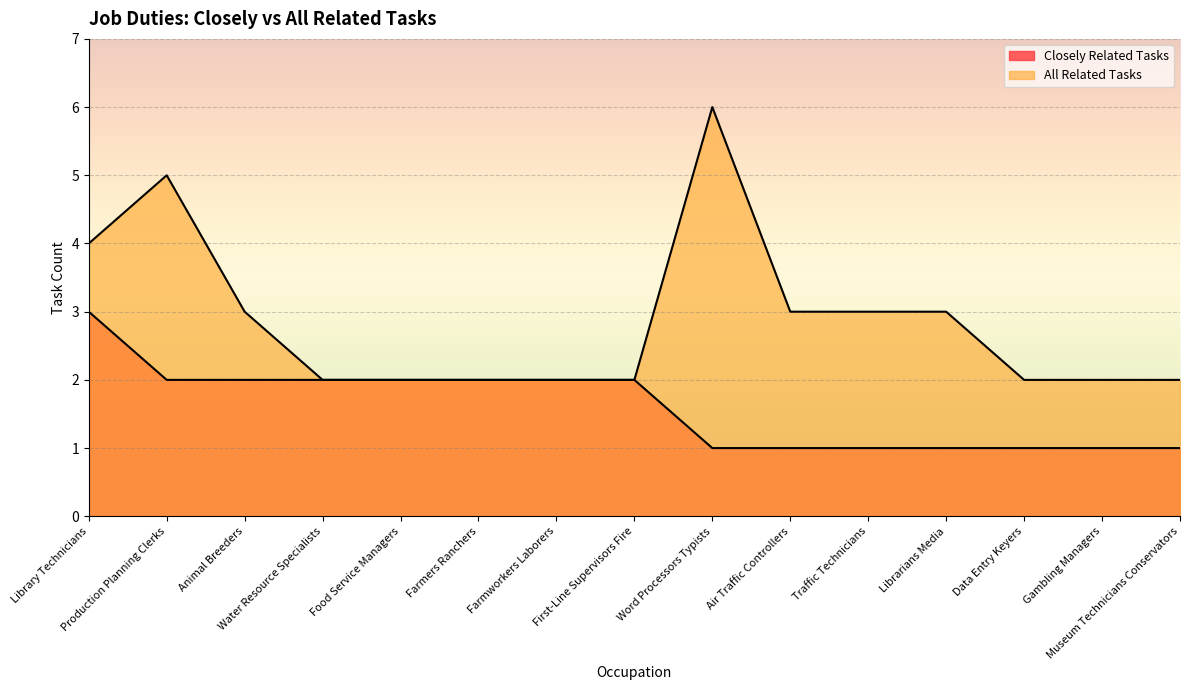

True or false: All Related Tasks has a value of 2 at Water Resource Specialists.

True